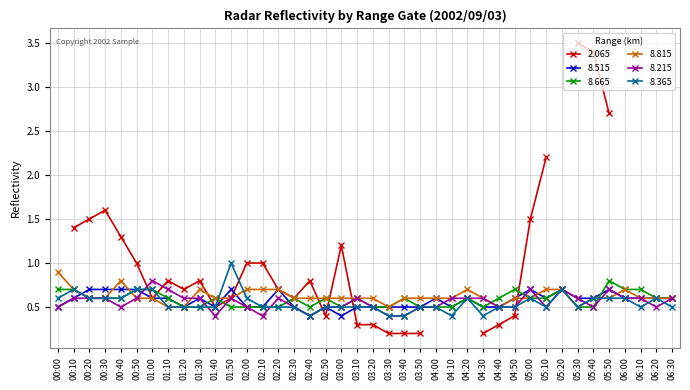

Is the value of 8.815 at 05:40 greater than the value of 8.665 at 04:10?

Yes